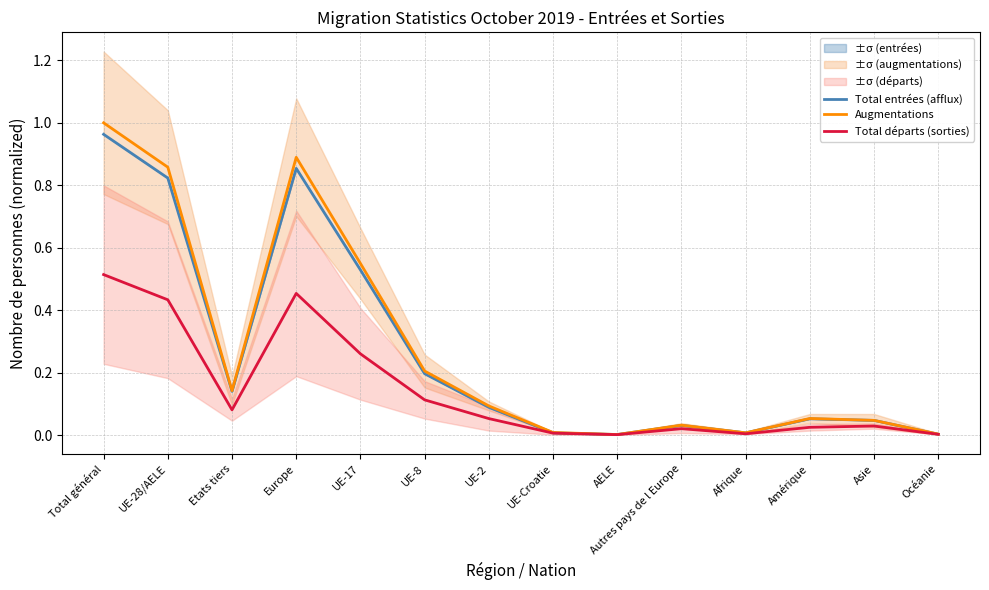

The Augmentations series shows 0.9 at Europe. True or false?

True